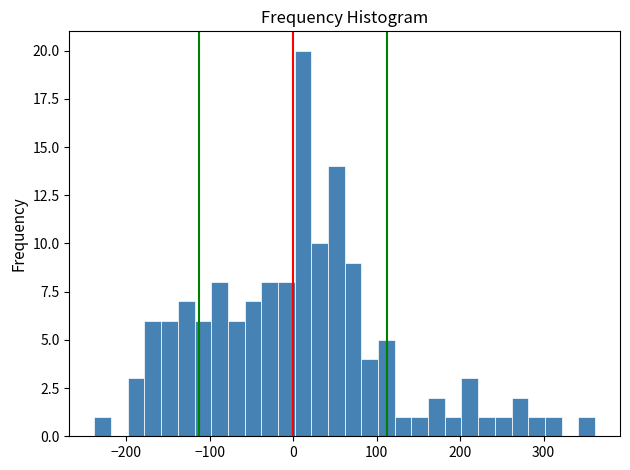

Around what value on the x-axis is the tallest bar? Give the approximate position of its centre, as read against the axis.

10